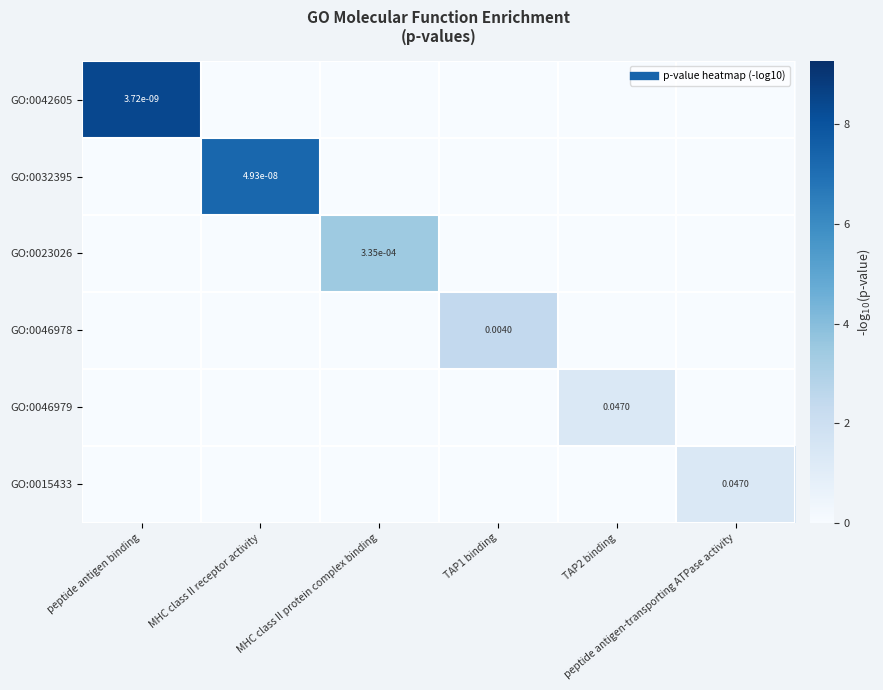

Which category has the highest value in the GO:0046979 series?

TAP2 binding